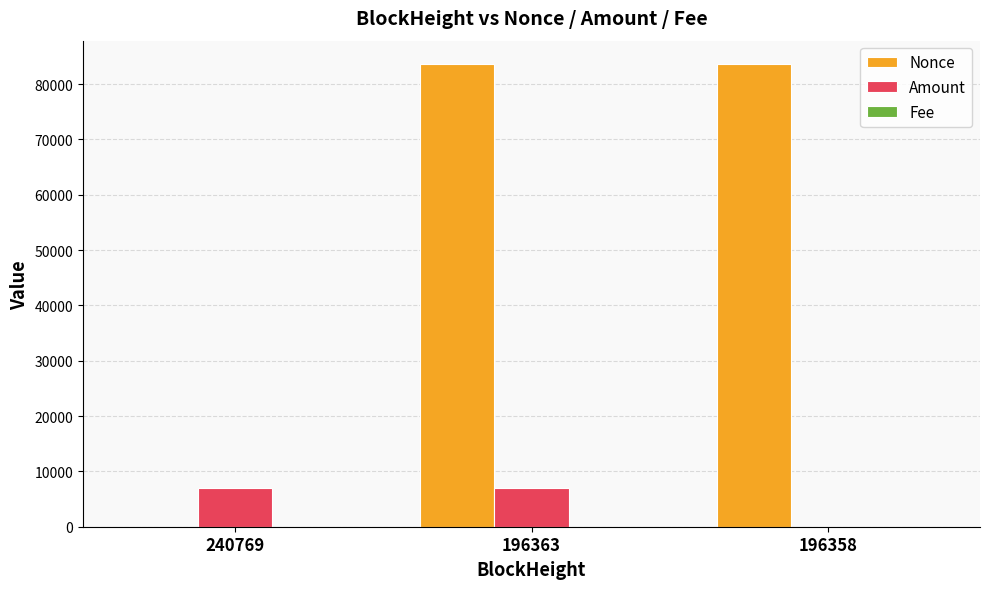

The Amount series shows 2.5 at 196358. True or false?

True